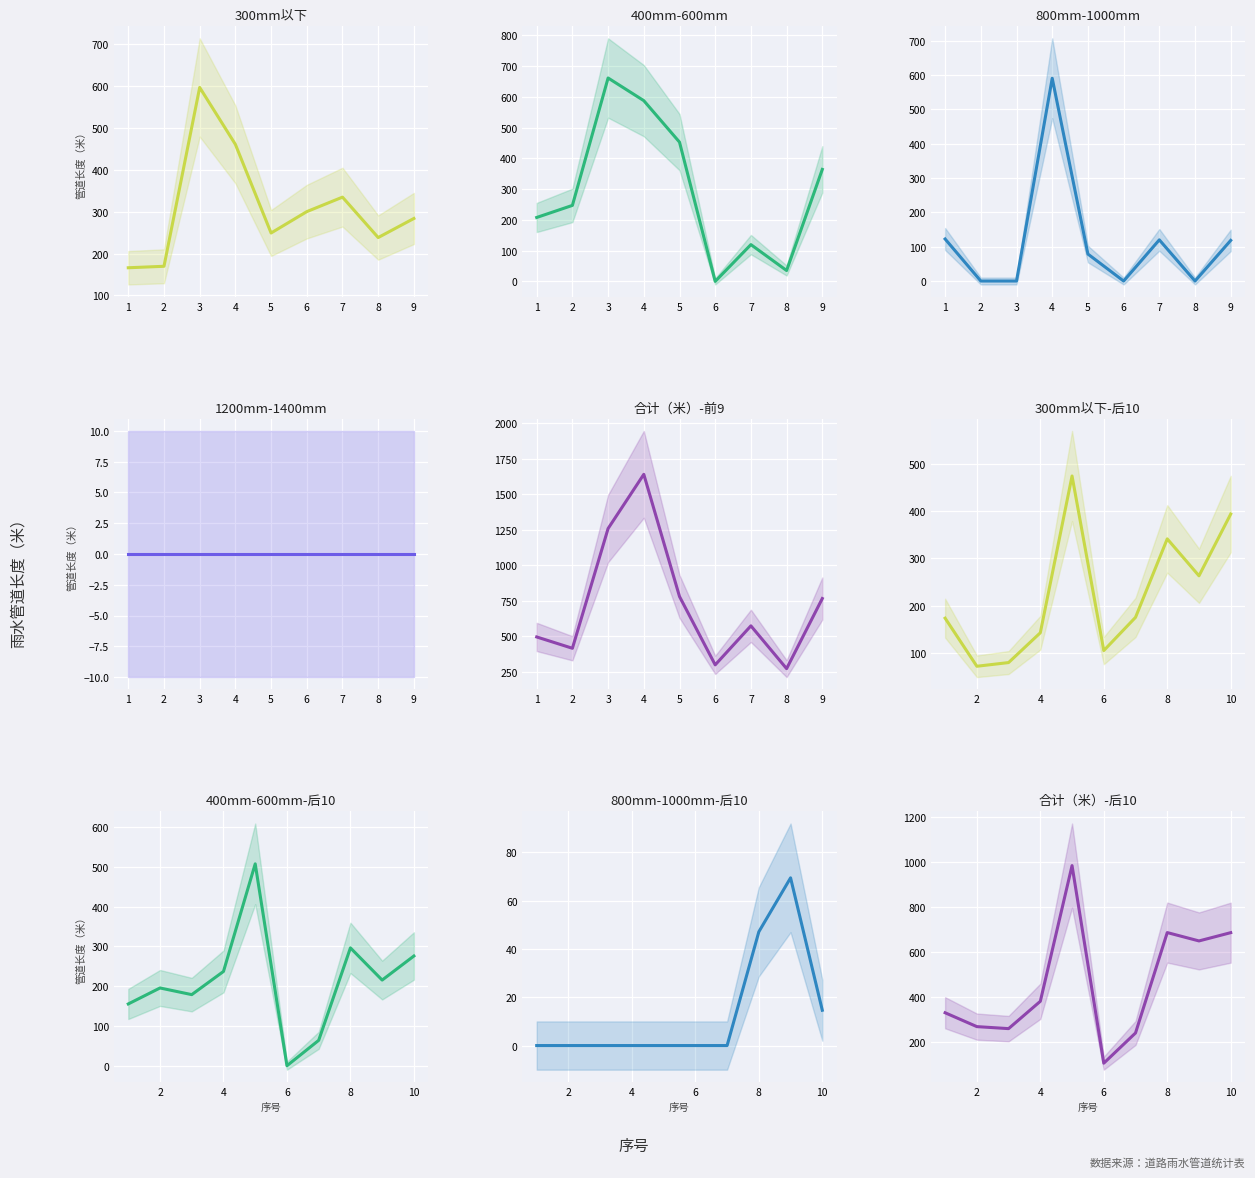

True or false: 300mm以下 has more than 1 points higher than both neighbors.

True